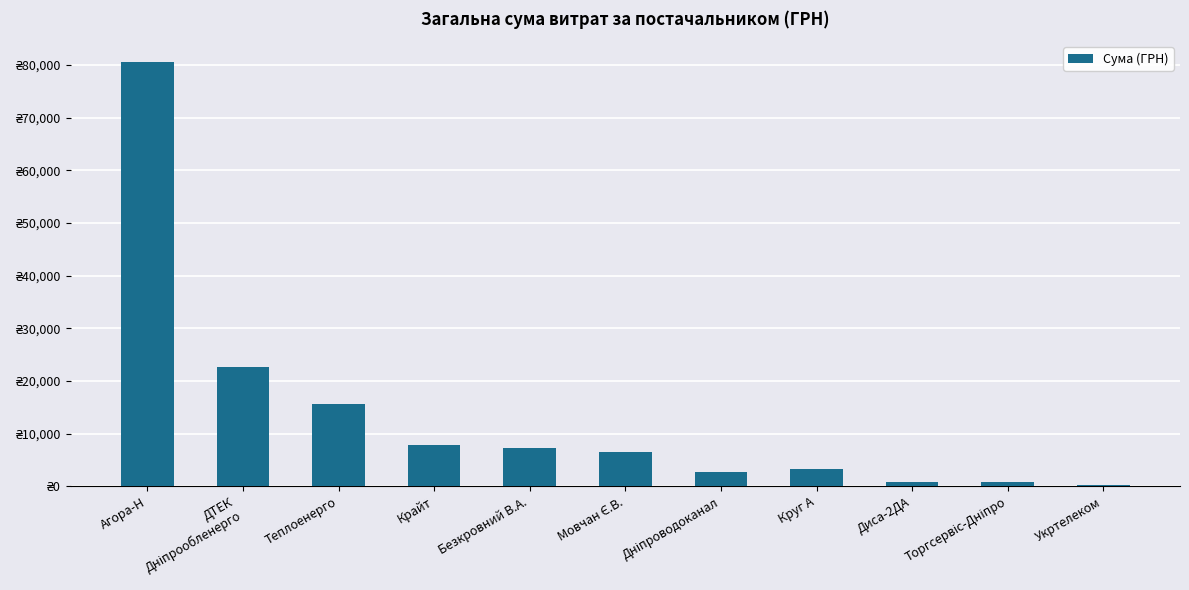

List the labels in order of value, largest first.

Агора-Н, ДТЕК
Дніпрообленерго, Теплоенерго, Крайт, Безкровний В.А., Мовчан Є.В., Круг А, Дніпроводоканал, Диса-2ДА, Торгсервіс-Дніпро, Укртелеком